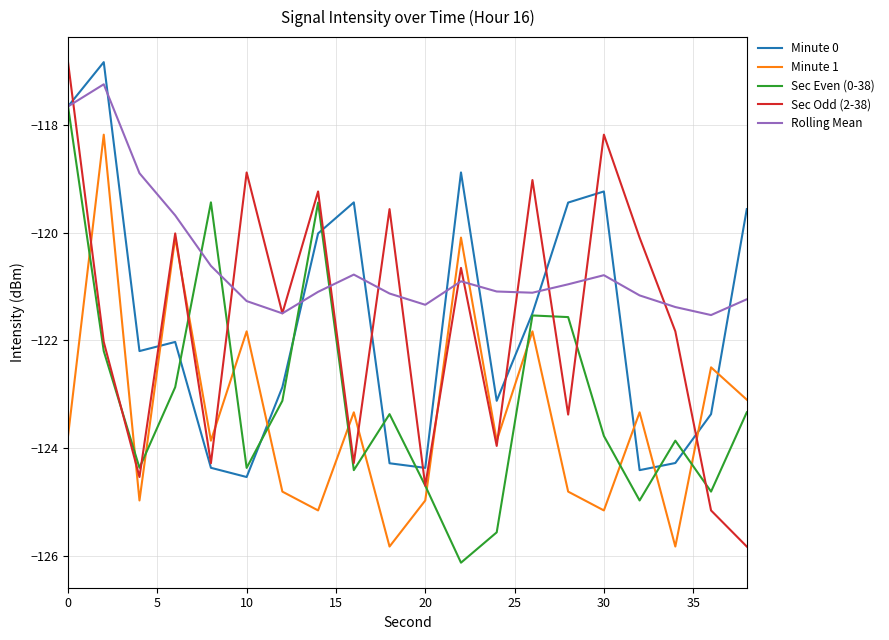

How many times do Minute 1 and Minute 0 cross each other?

6